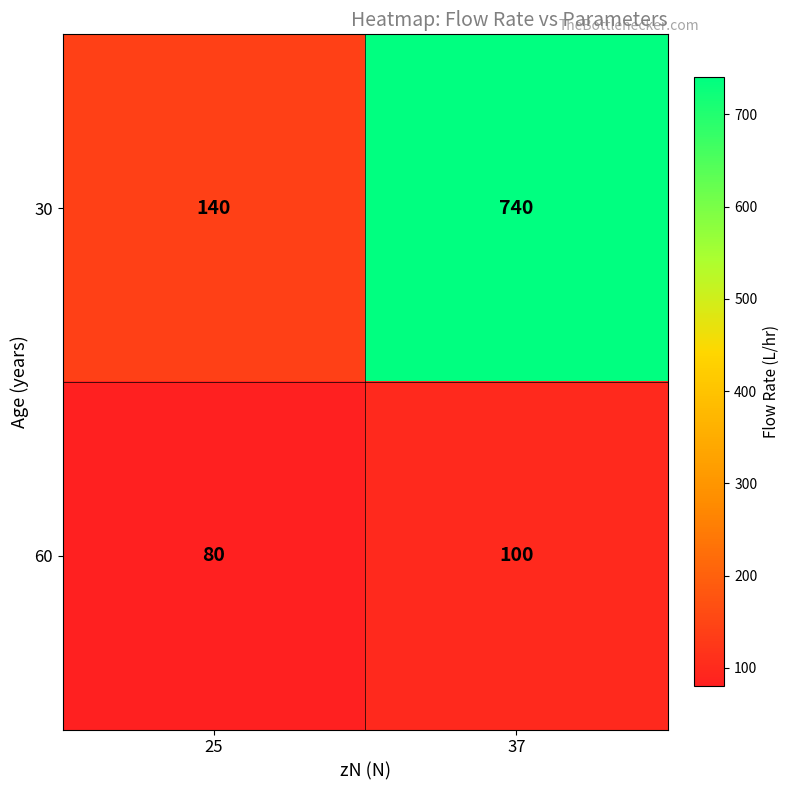

The 60 series shows 100 at 37. True or false?

True